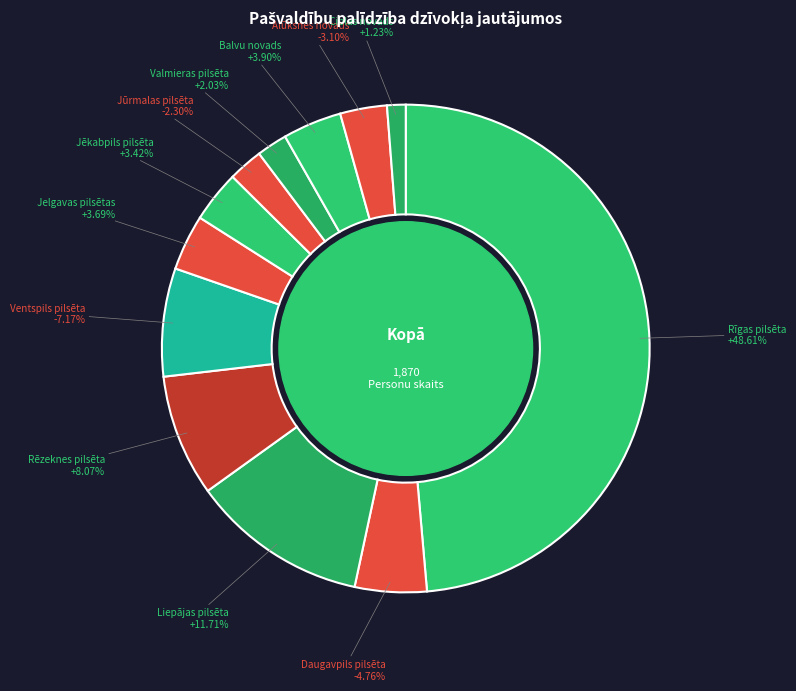

True or false: Jūrmalas pilsēta accounts for 2% of the total.

True